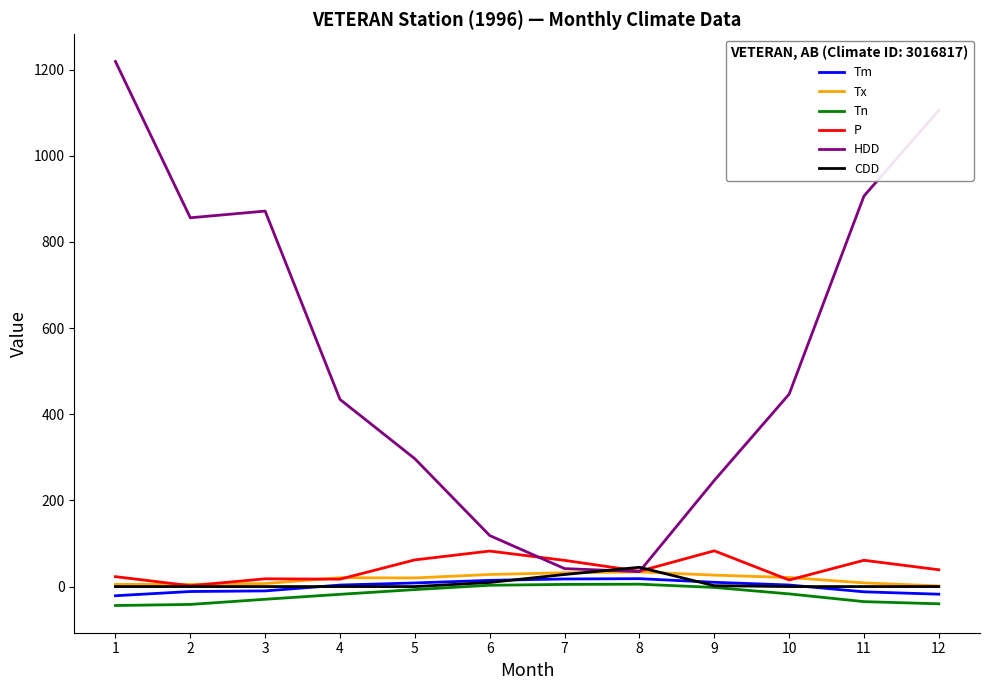

True or false: Tn has more than 0 interior local peaks.

True